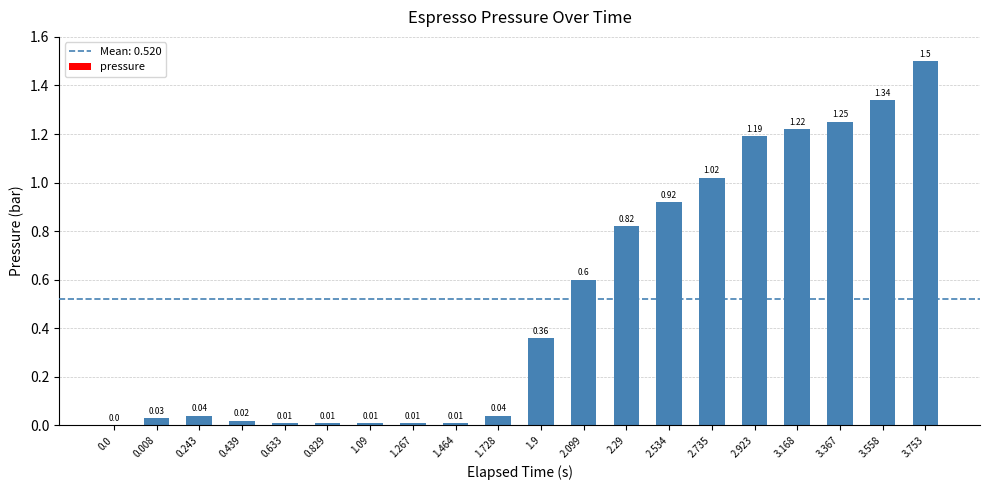

Which has a higher value, 1.728 or 1.09?

1.728